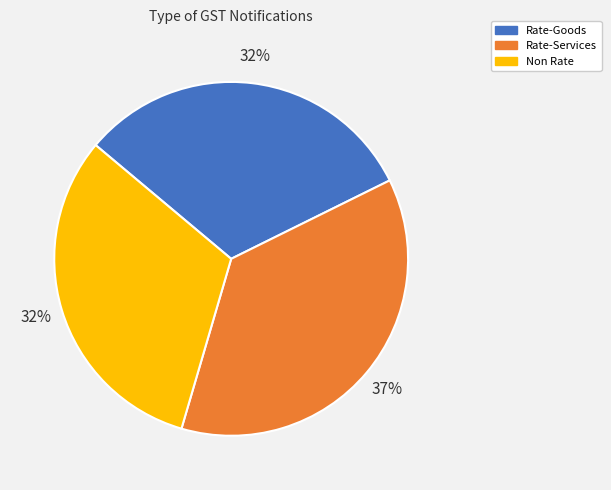

Do Non Rate and Rate-Goods together represent more than half of the pie?

Yes